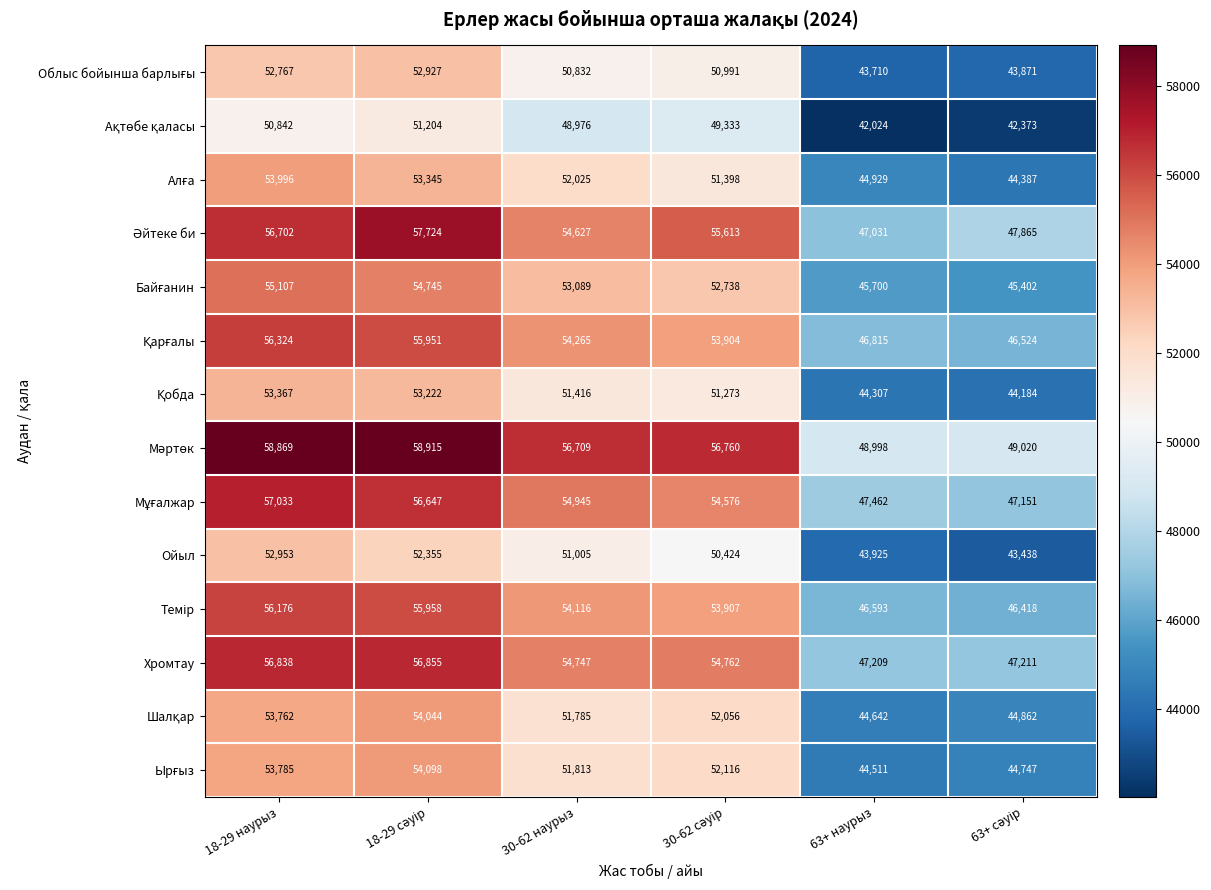

What is the minimum value shown in the chart?

42024